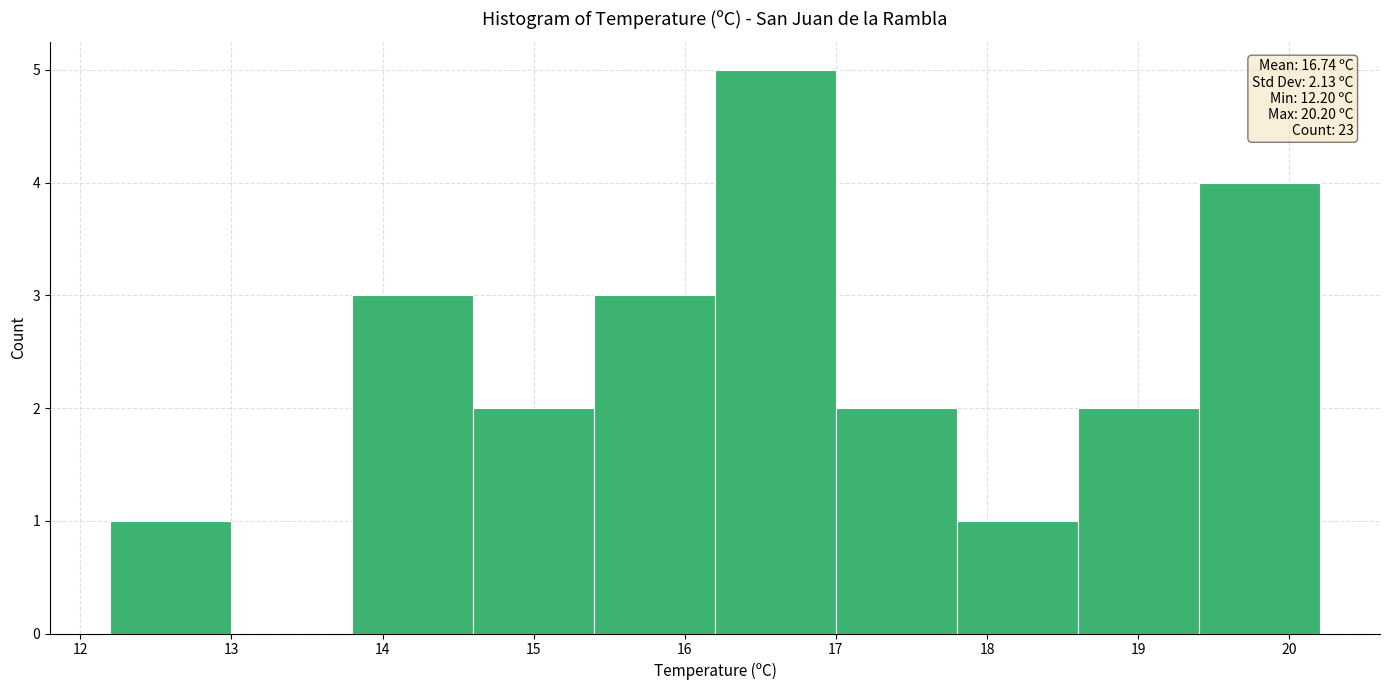

Over which range of the x-axis is the bar tallest?

16.2 to 17.0